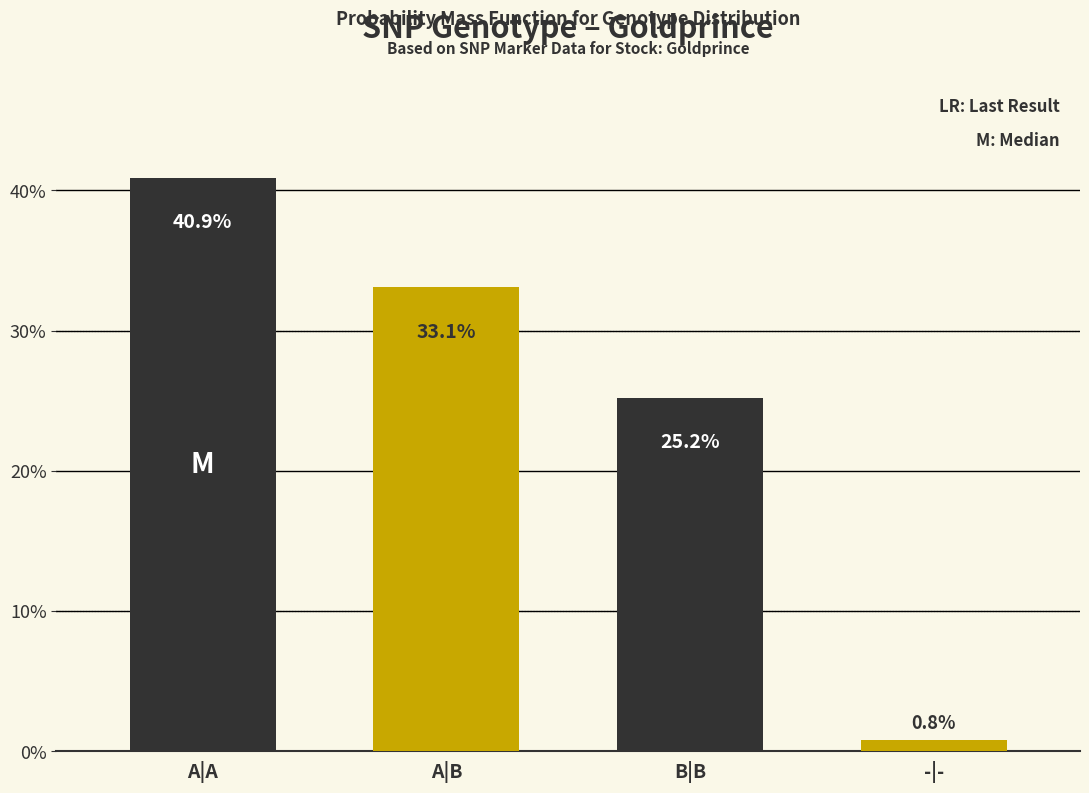

Reading right to left, what are all the values shown in this chart?

-|-=0.8	B|B=25.2	A|B=33.1	A|A=40.9